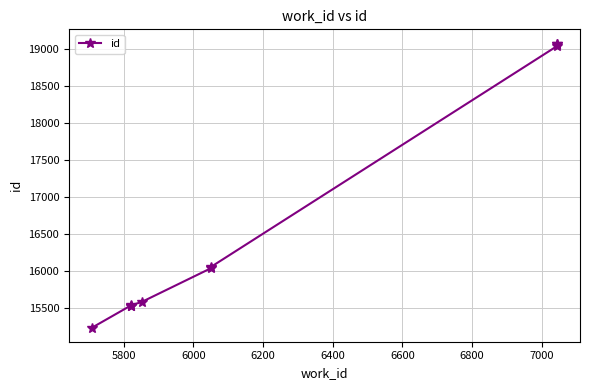

What is the difference between the maximum and minimum values?

3842